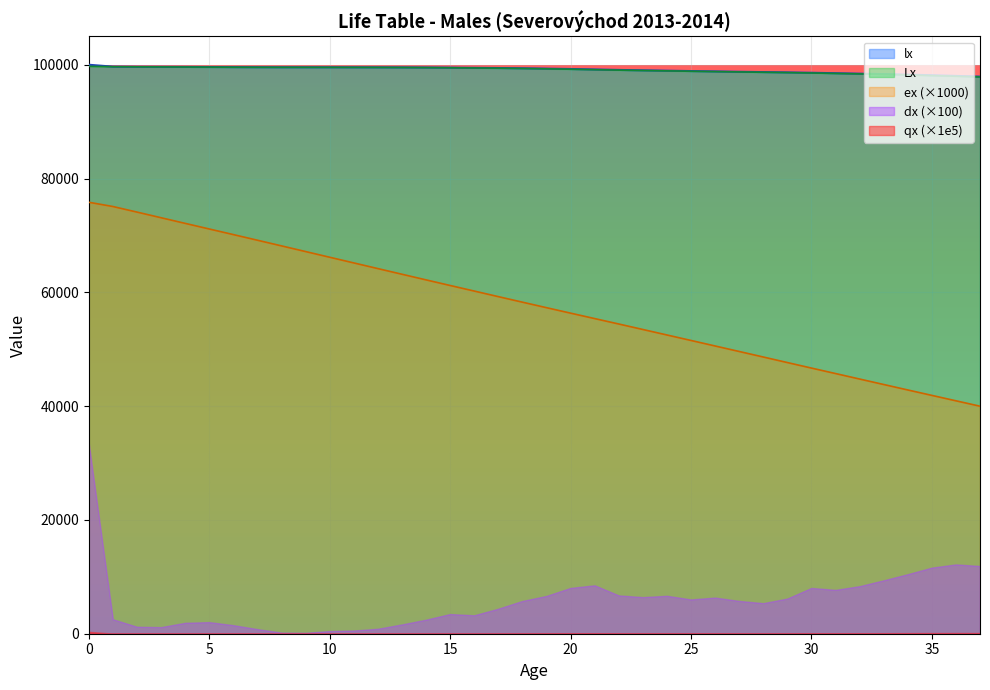

Which series changed the most between 29 and 32?

ex